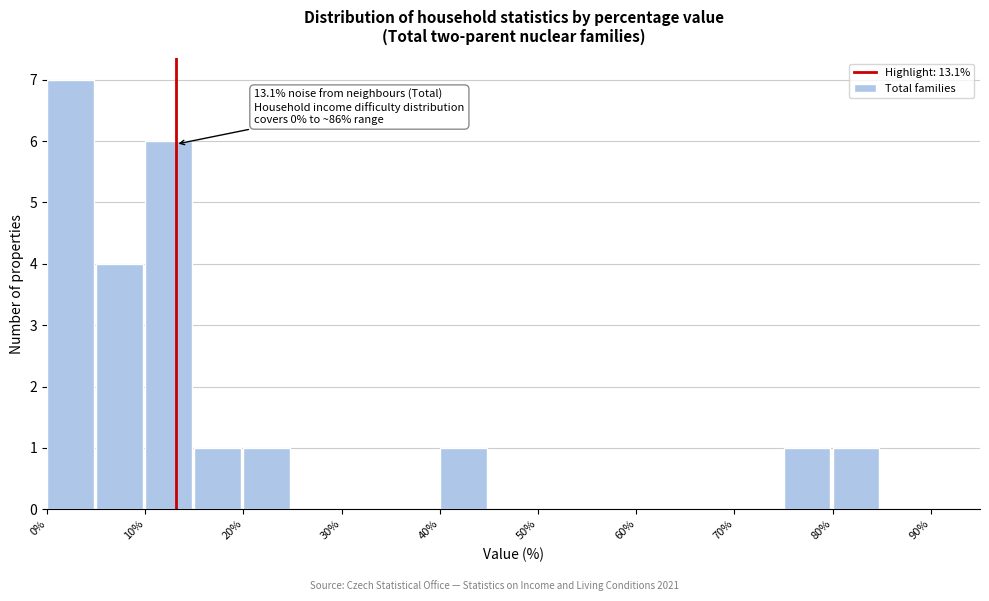

Over which range of the x-axis is the bar tallest?

0 to 5